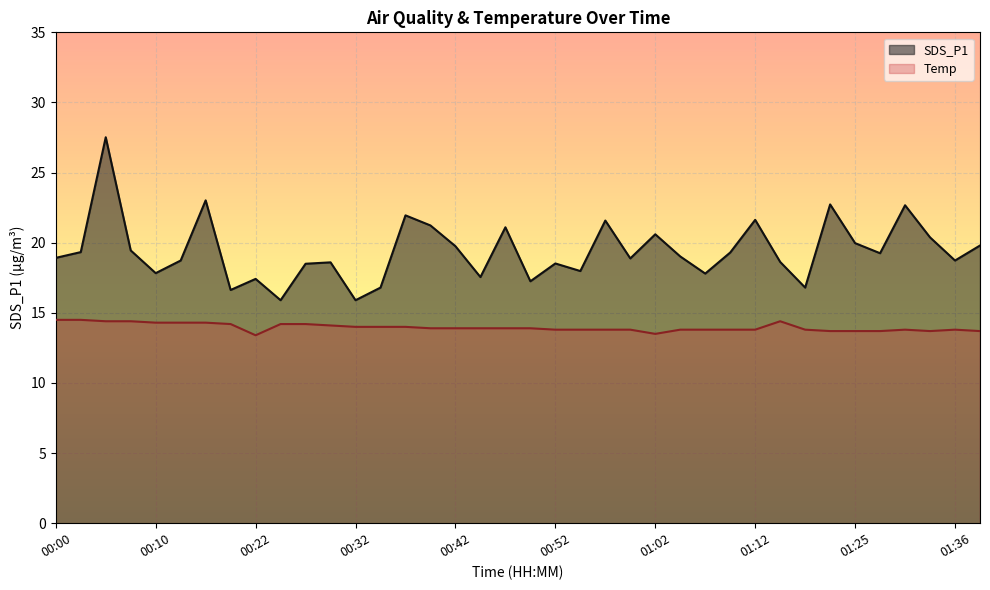

List the series in order of their peak value, lowest first.

Temp, SDS_P1